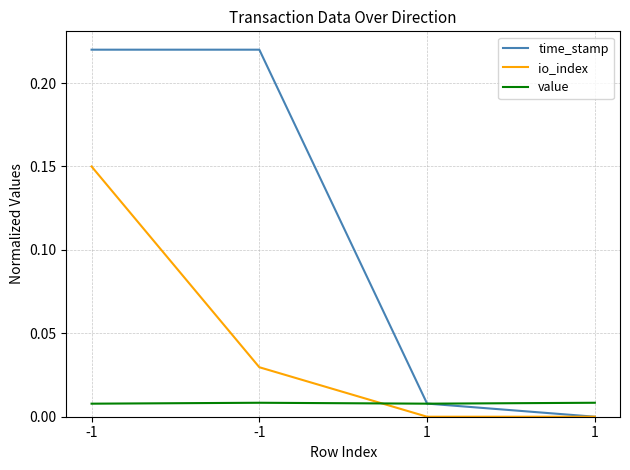

In value, how many points are lower than both neighbors (excluding endpoints)?

1